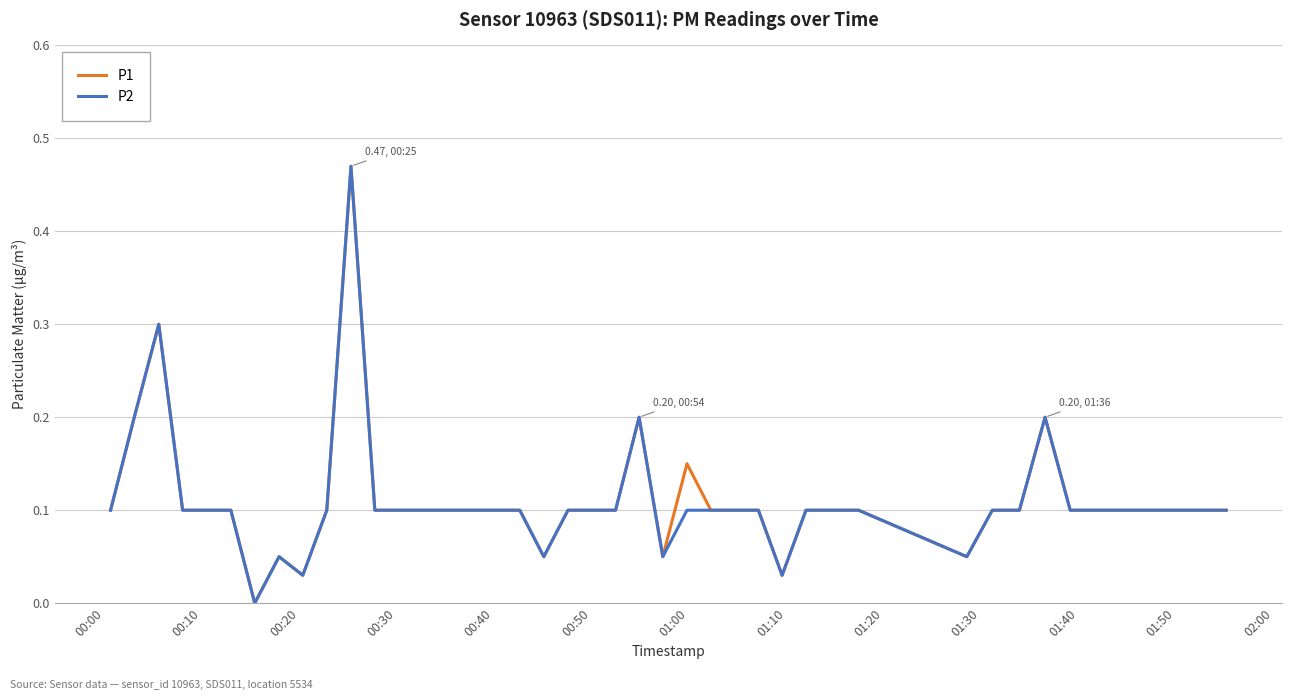

True or false: P2 and P1 cross at least once.

False